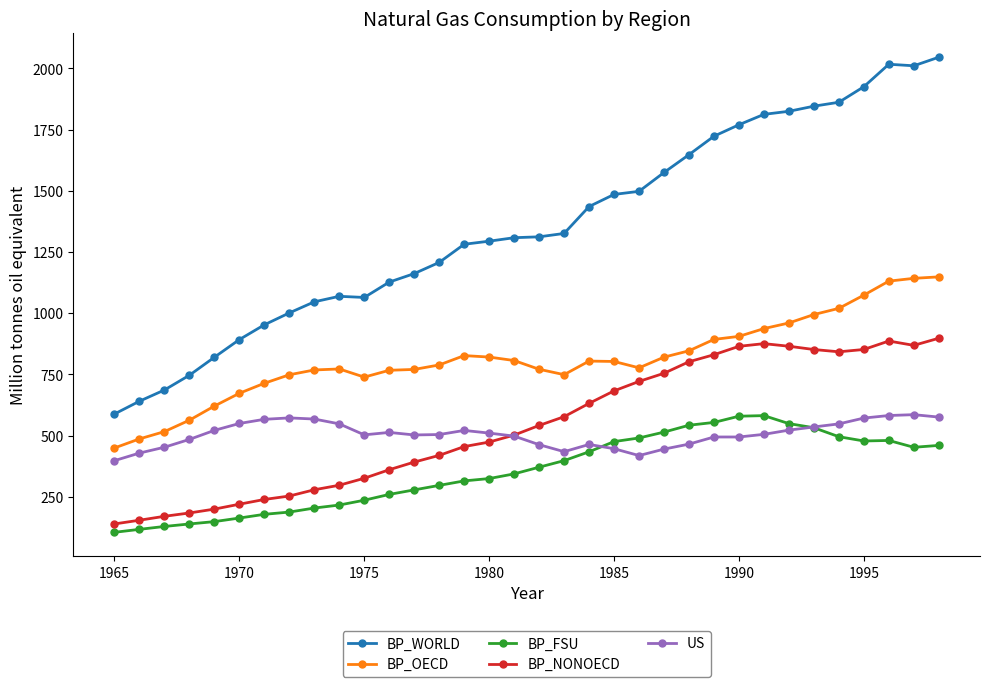

How many data points does each series have?

34